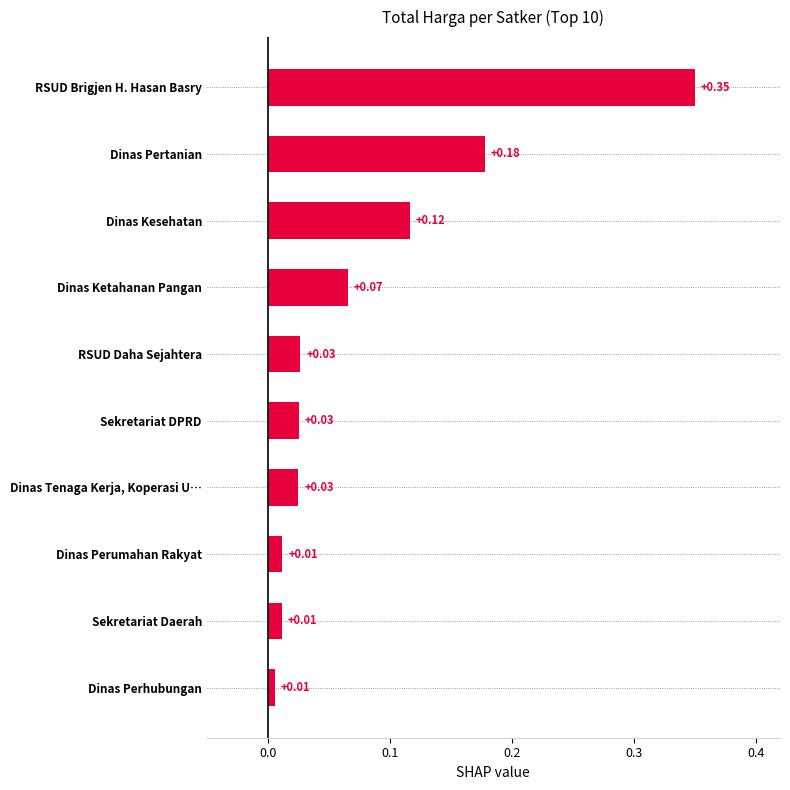

What is the sum of the values at RSUD Brigjen H. Hasan Basry and Dinas Pertanian?

0.5